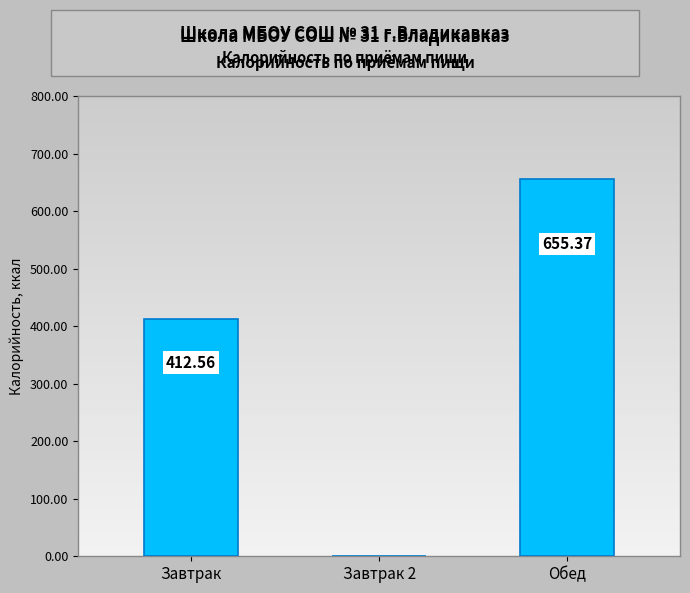

At which label is the value closest to 327?

Завтрак